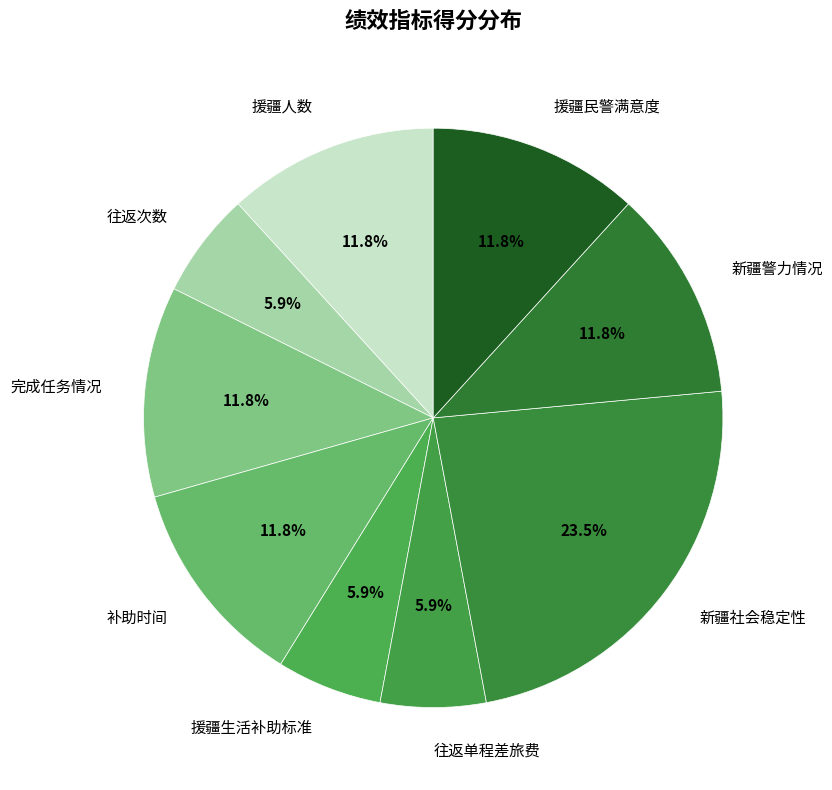

How much of the chart is everything except 补助时间?

88.2%